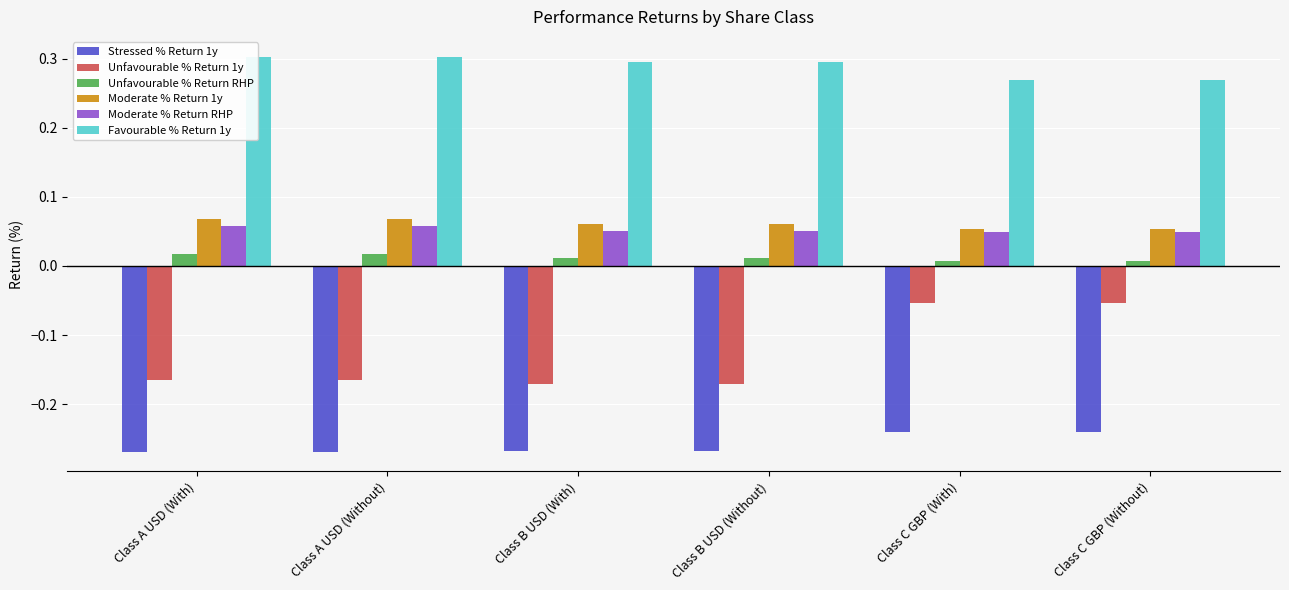

Which series has the widest spread of values?

Unfavourable % Return 1y